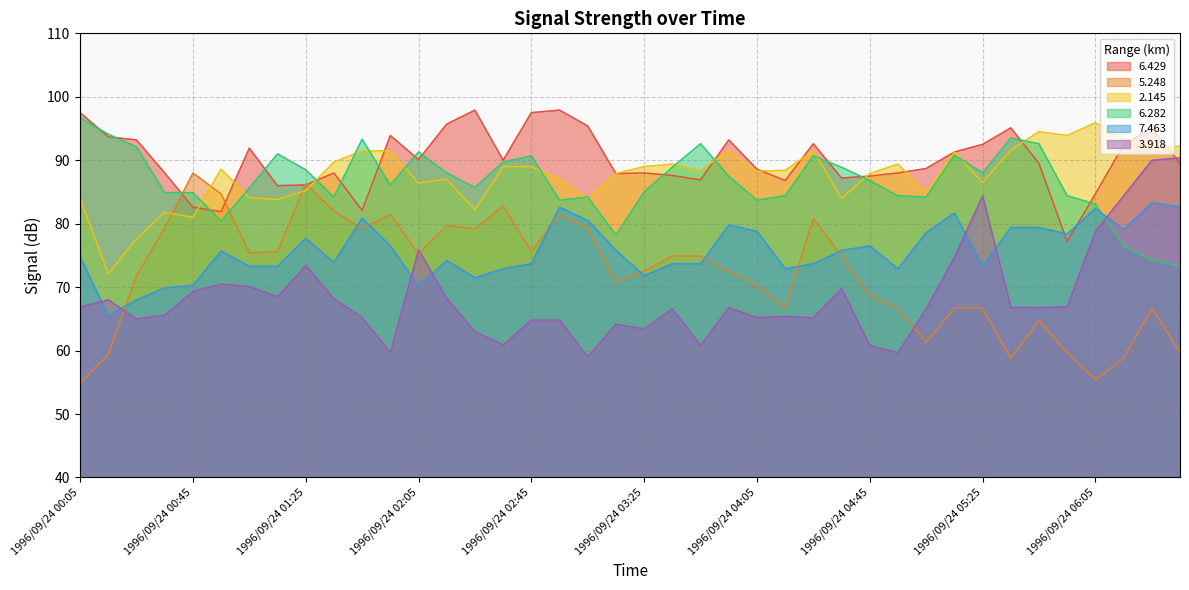

Which series has the largest range (max minus min)?

5.248